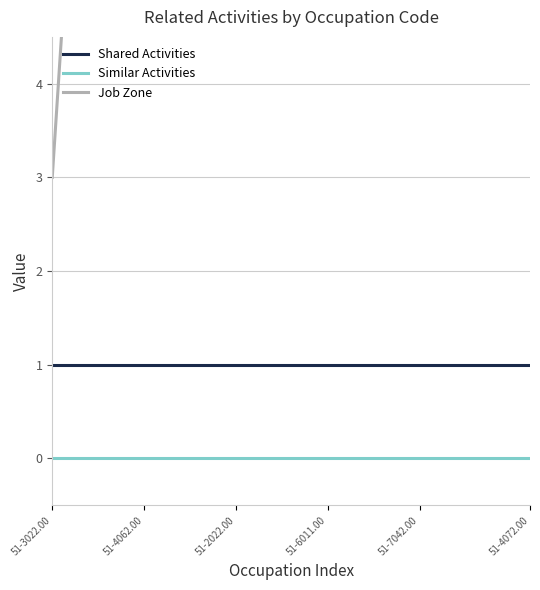

Which has a higher value, 8 or 23?

8